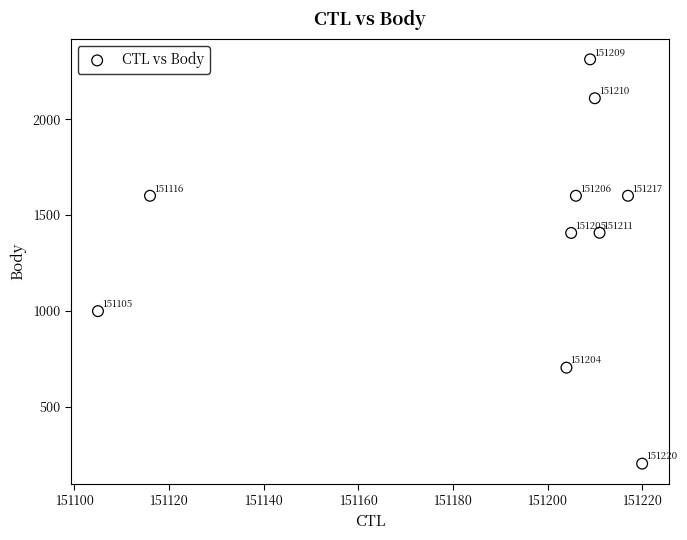

What is the average X value?

151190